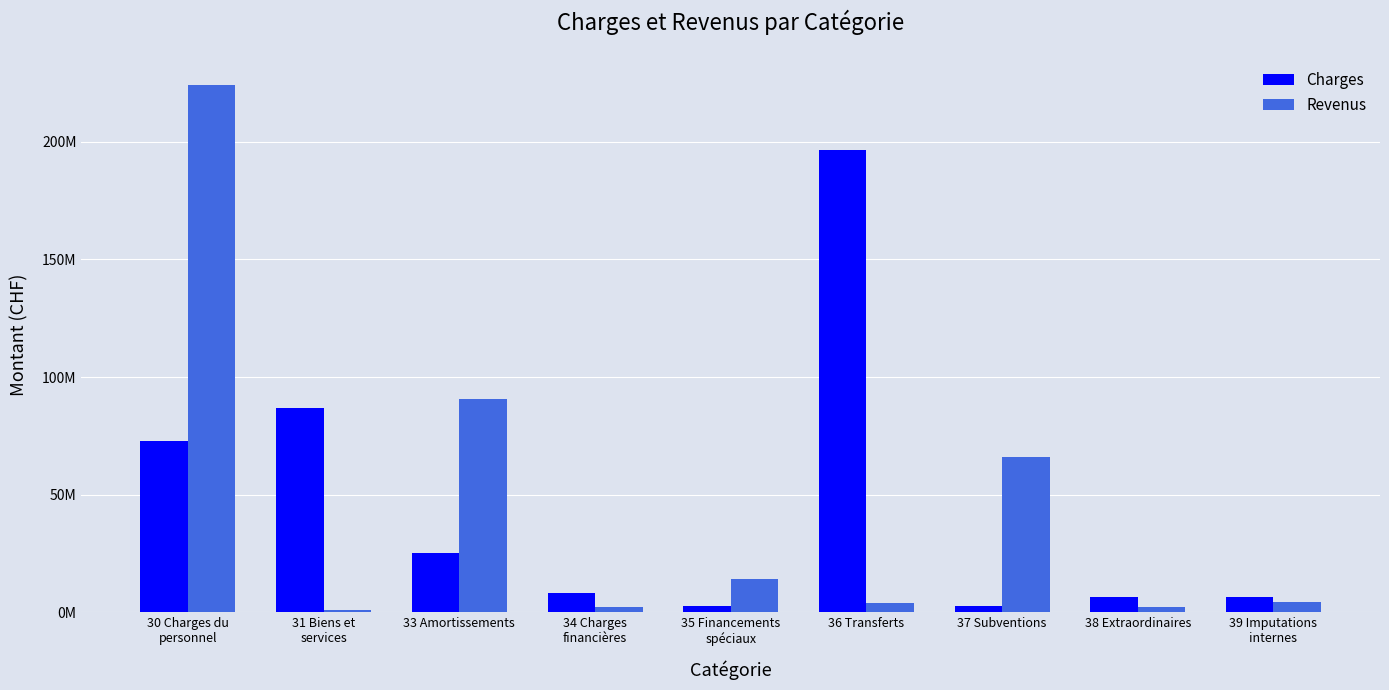

Is the value of Charges at 31 Biens et
services greater than the value of Revenus at 39 Imputations
internes?

Yes